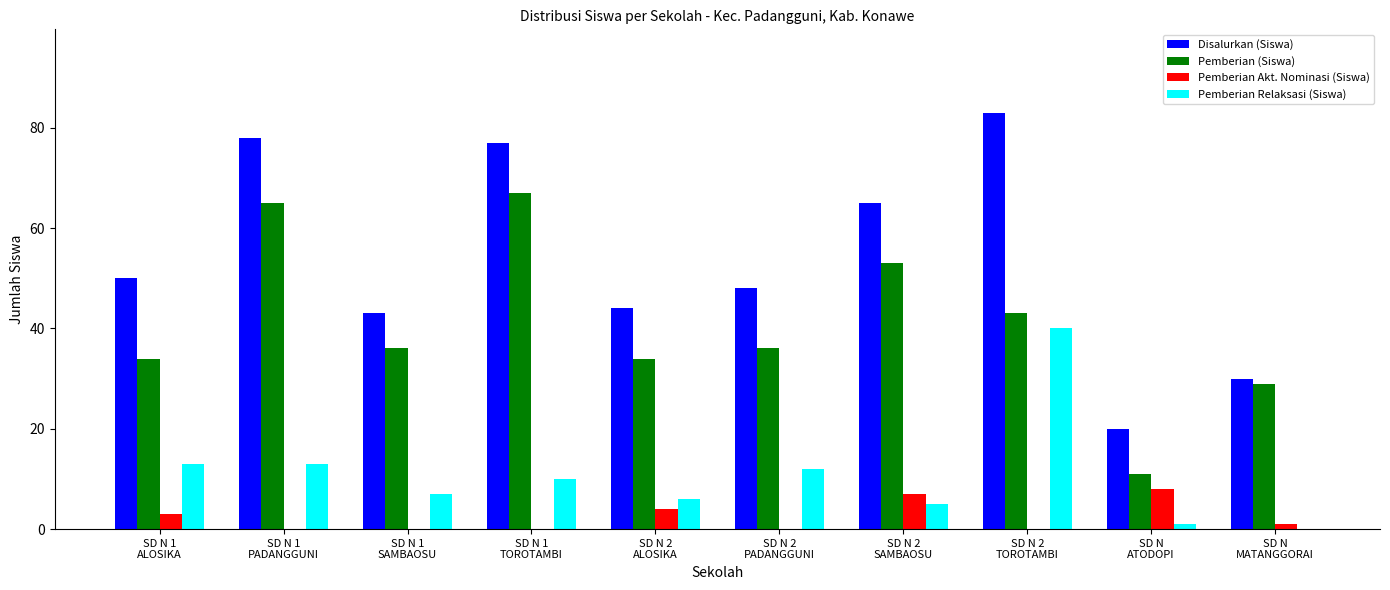

Which series has the largest total across all categories?

Disalurkan (Siswa)